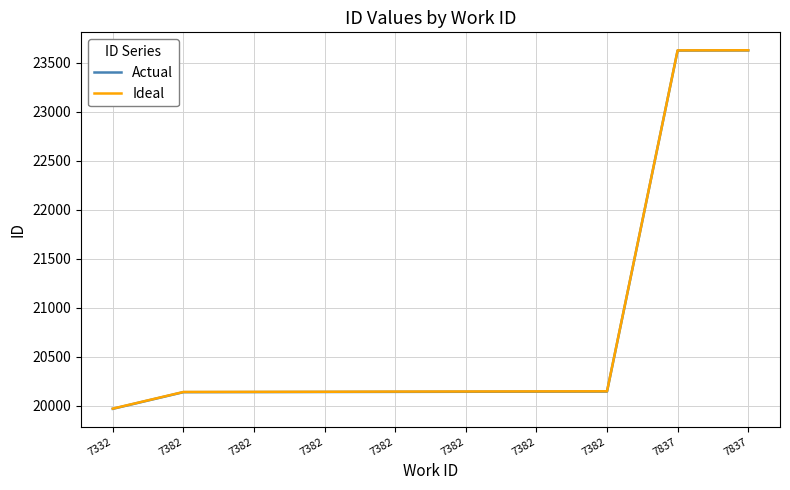

Count the number of categories in the chart.

10